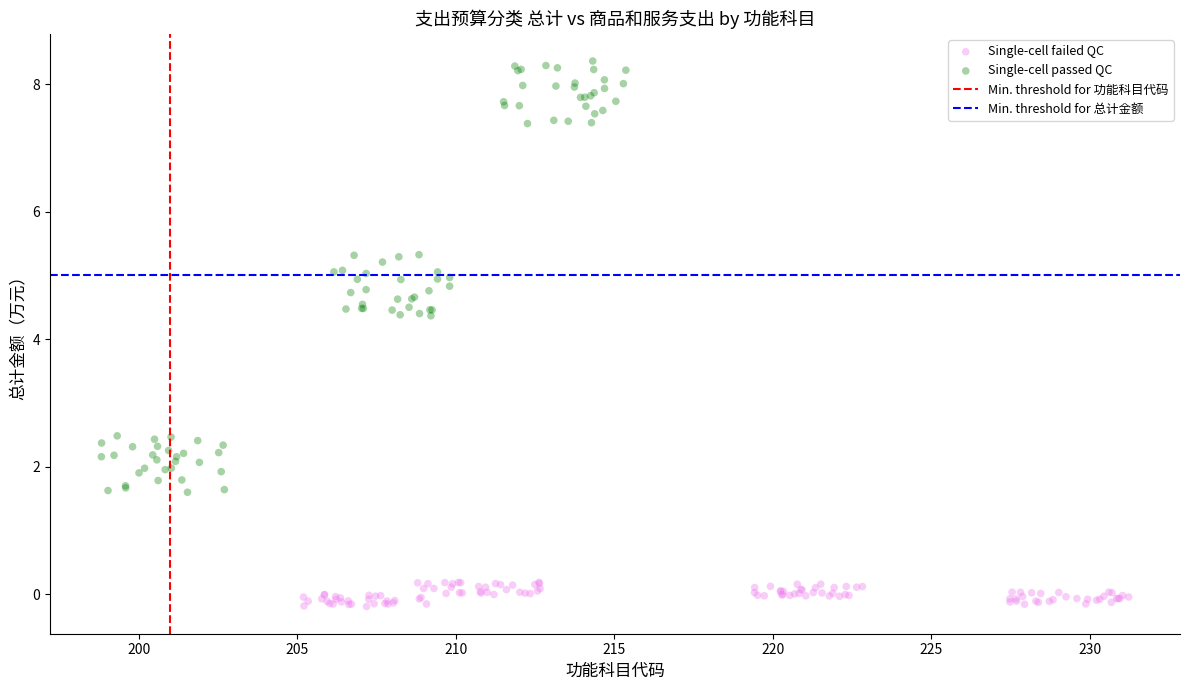

Which series contains the highest Y value?

Single-cell passed QC